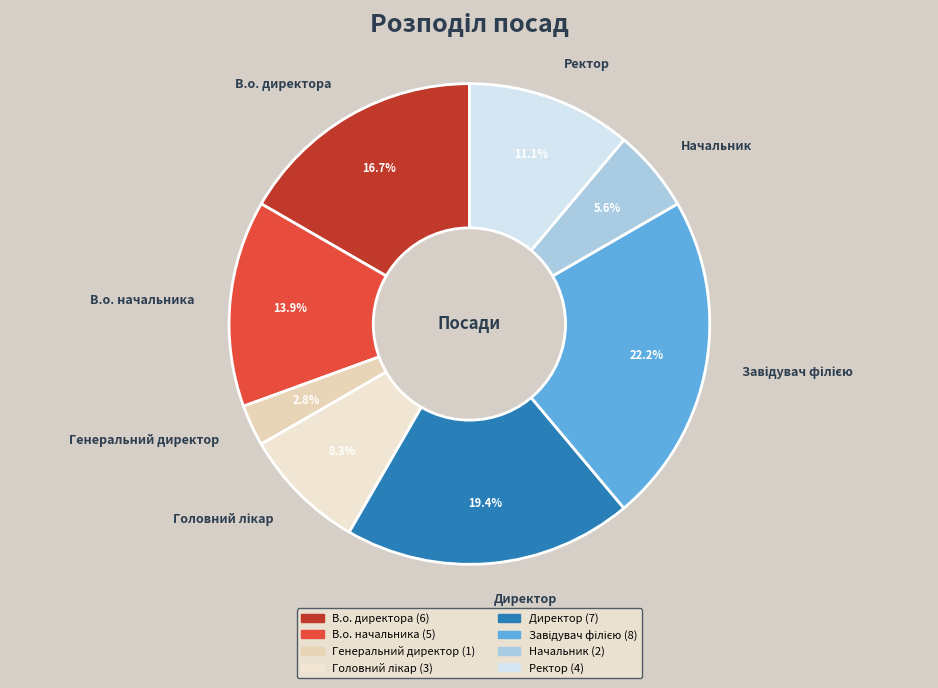

What is the smallest slice in the pie chart?

Генеральний директор